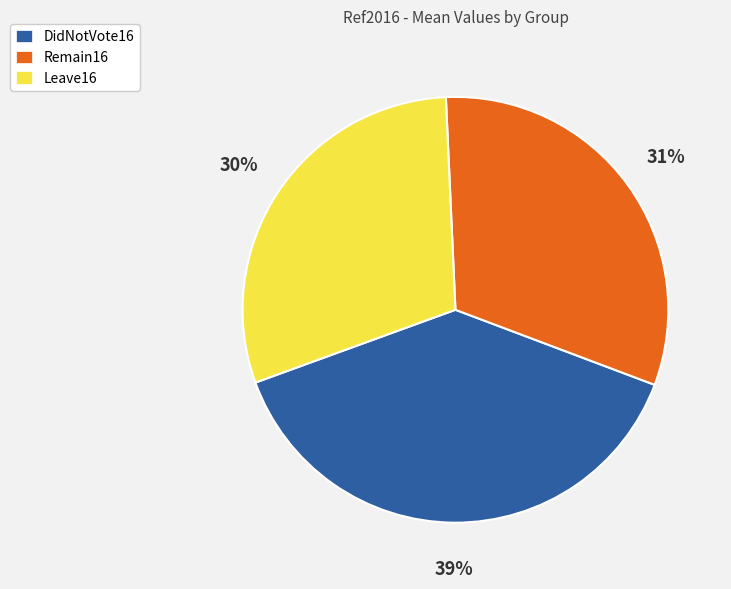

True or false: Leave16 accounts for 18% of the total.

False